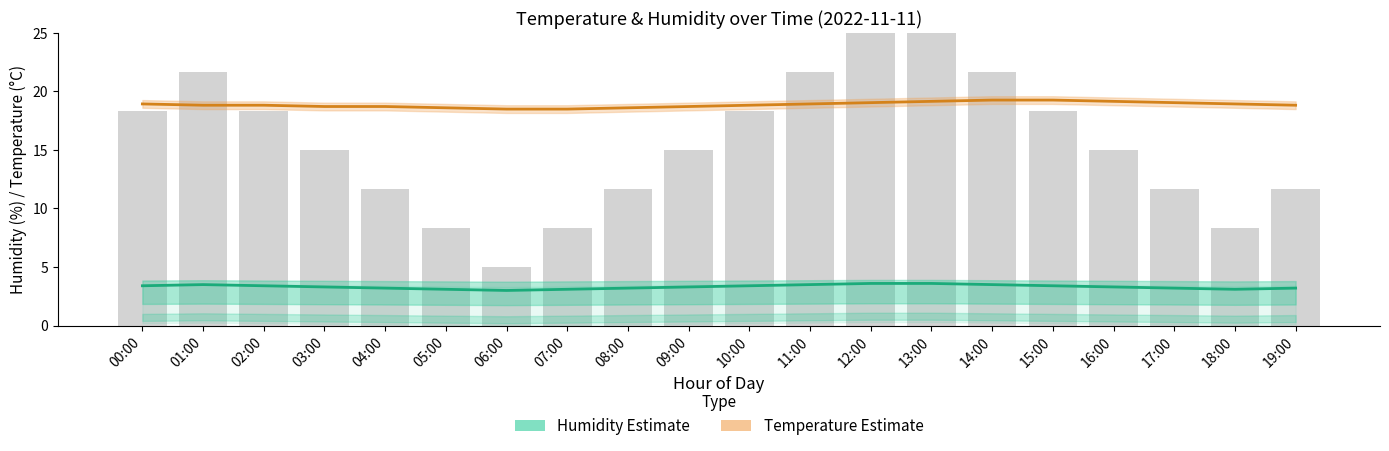

List the series in order of their peak value, lowest first.

Humidity Estimate, Temperature Estimate